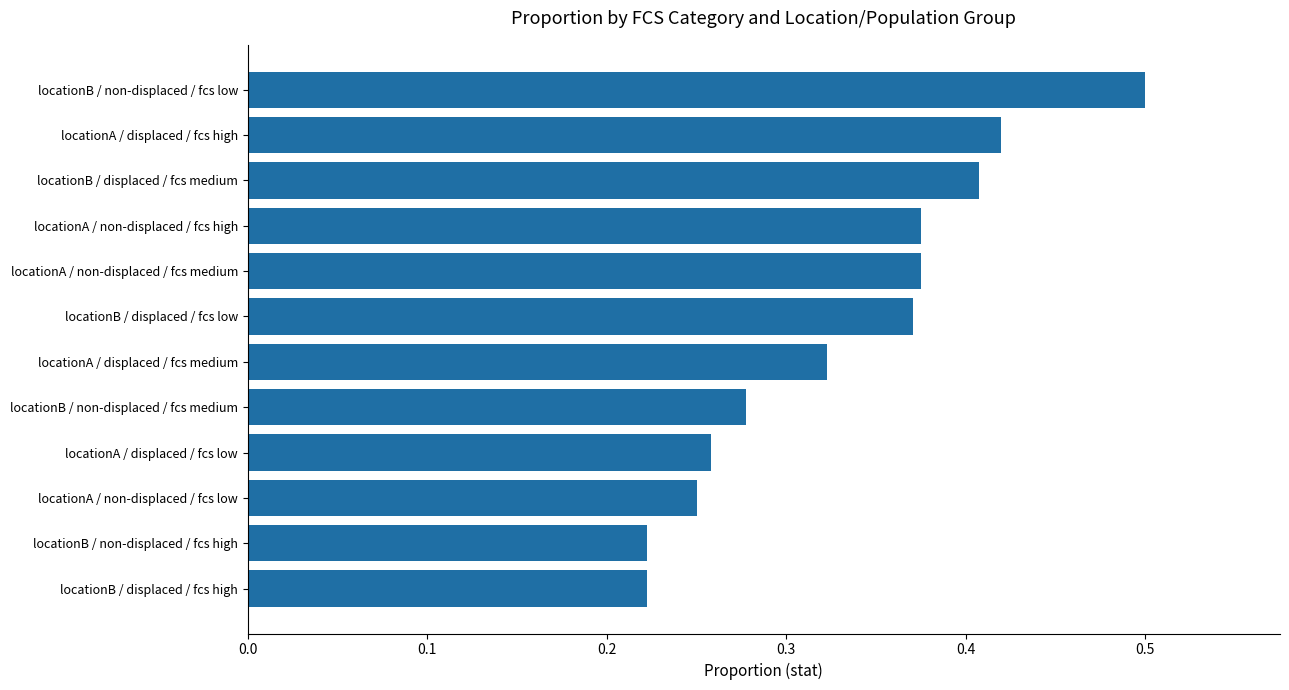

The chart shows a value of 0.1 at locationA / non-displaced / fcs medium. True or false?

False